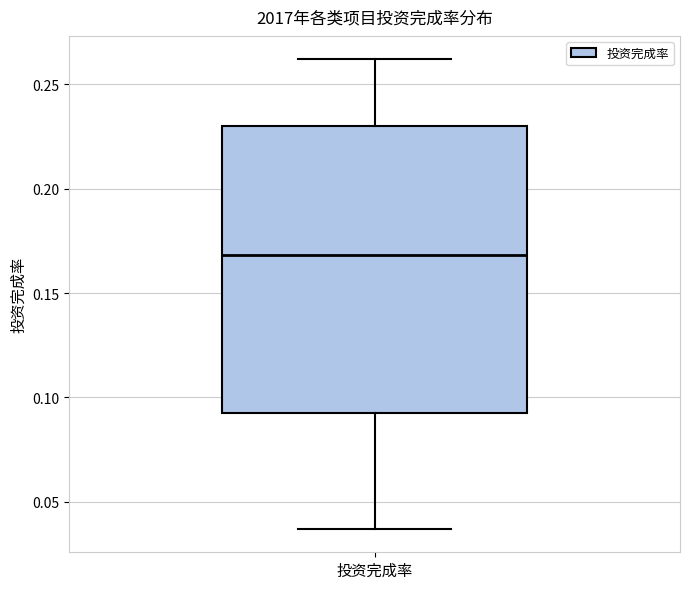

Where is the lower edge of the box for 投资完成率 on the y-axis? The values are not printed on the chart, so give them approximately, as read against the axis.

0.090